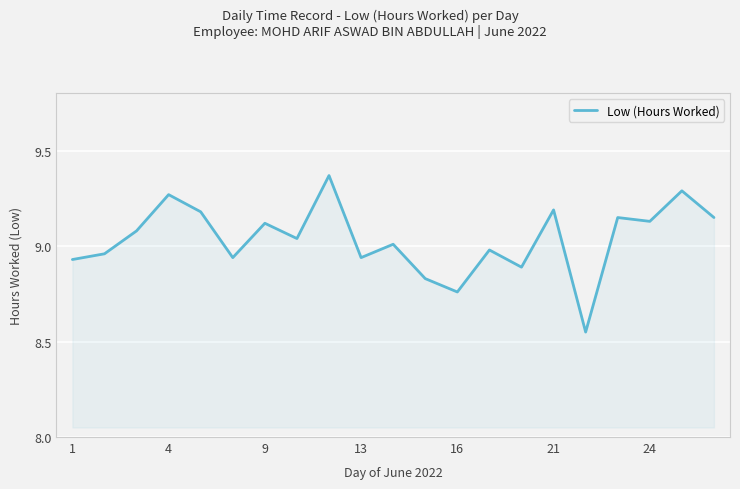

What is the difference between the maximum and minimum values?

0.8